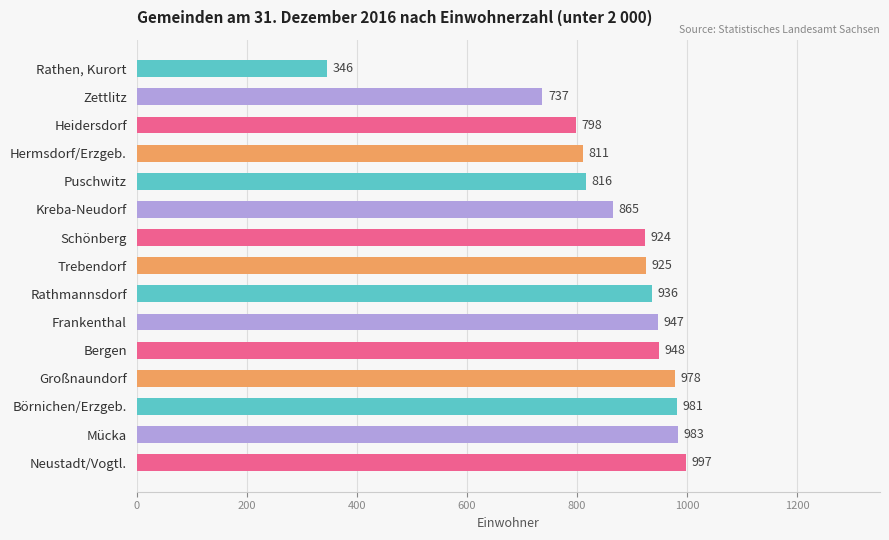

The chart shows a value of 1354 at Bergen. True or false?

False